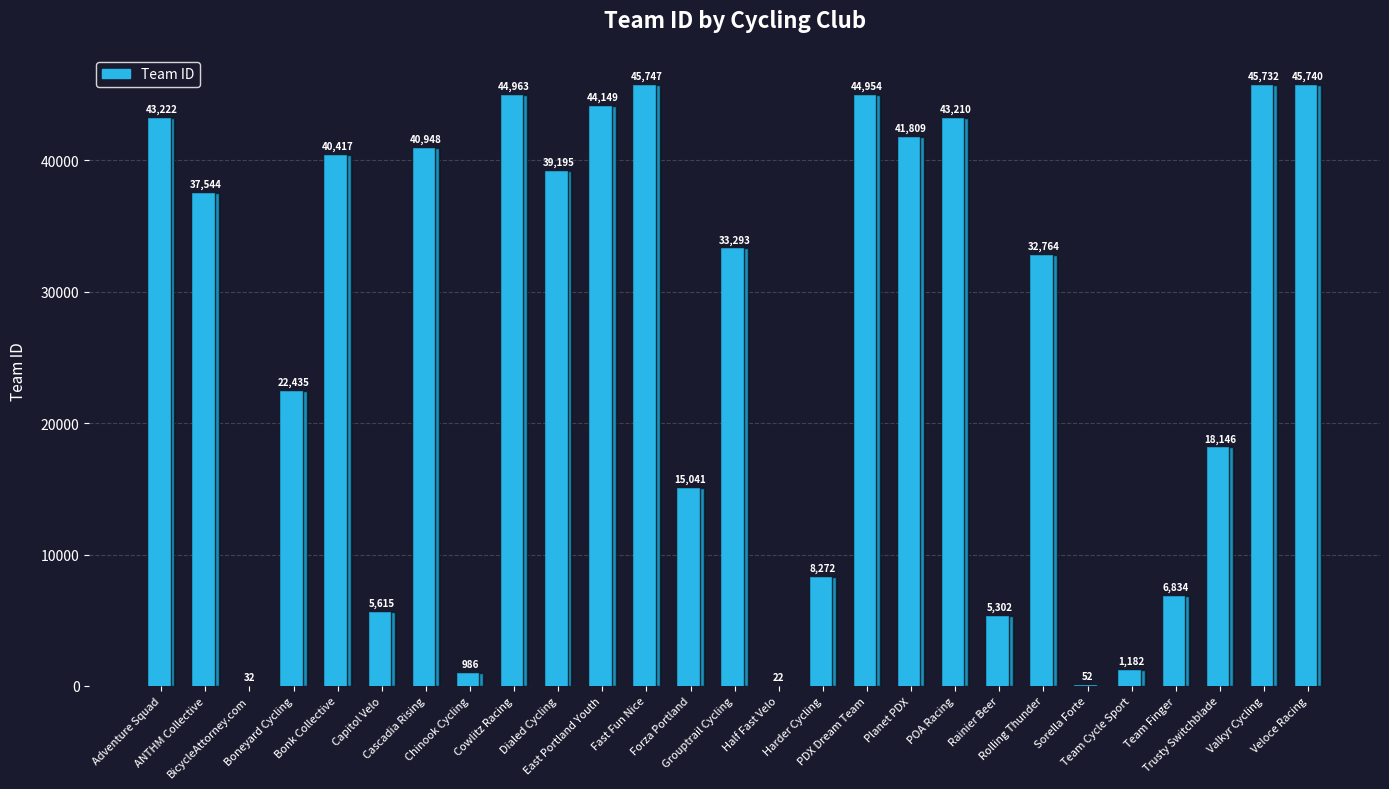

What is the maximum value shown in the chart?

45747